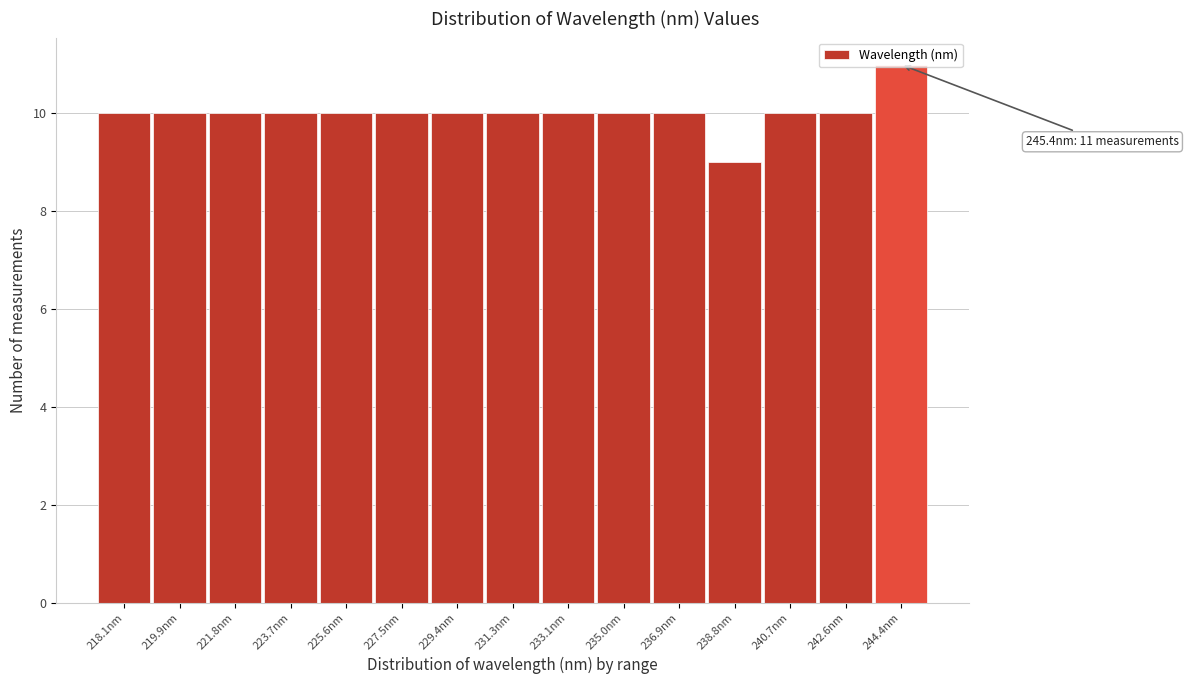

Between 244.4nm and 227.5nm, which is larger?

244.4nm